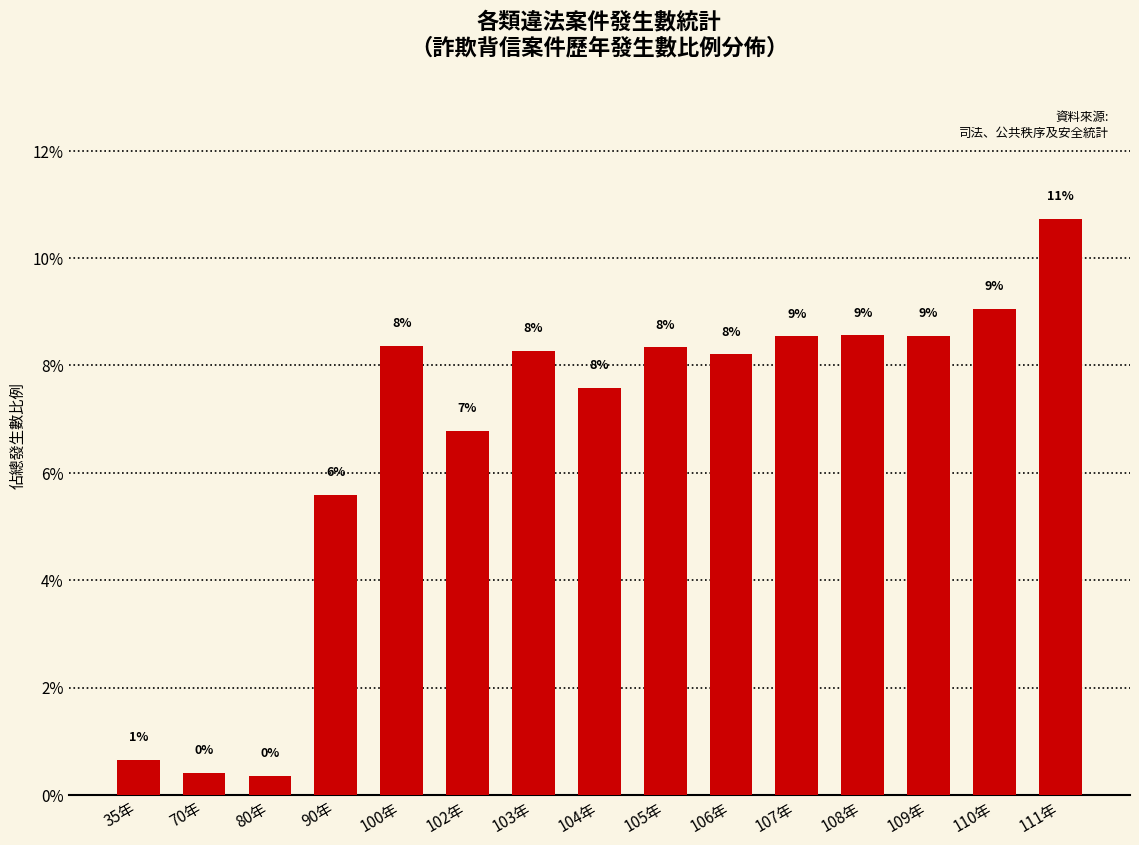

Where is the data nearest to the value 5?

90年